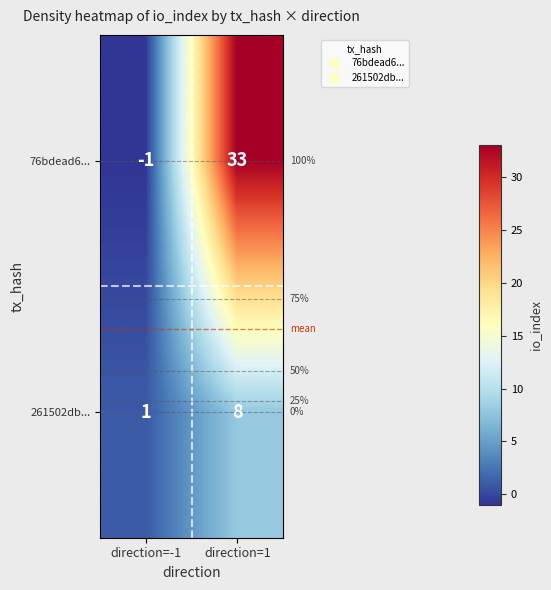

What is the difference between the 261502db... values at direction=-1 and direction=1?

7